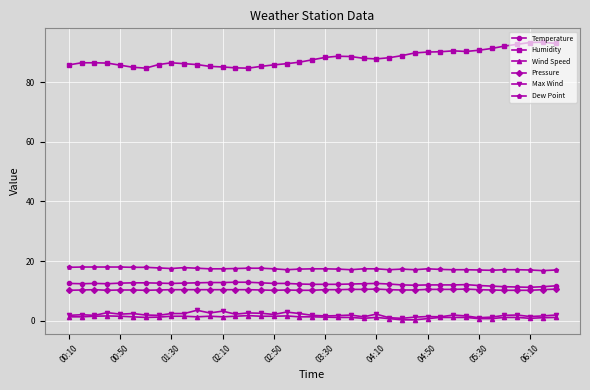

True or false: Wind Speed and Humidity intersect in this chart.

False